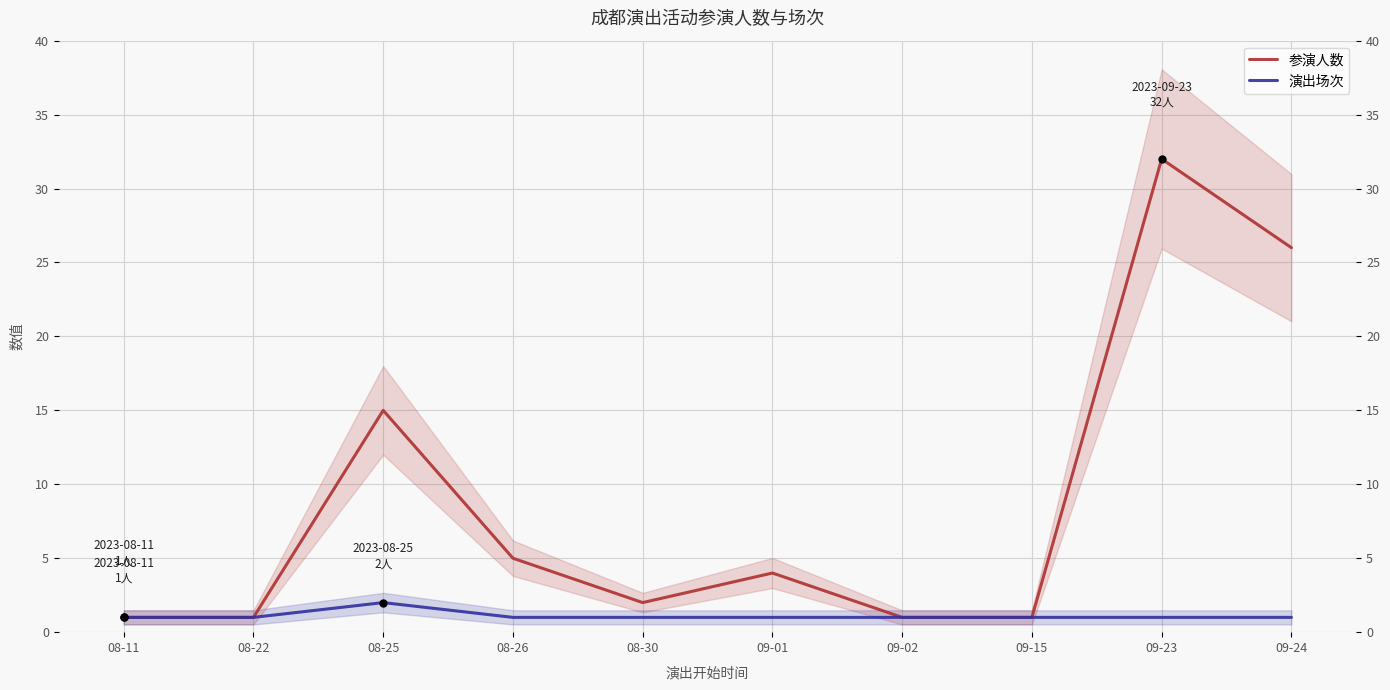

What is the sum of the 参演人数 values at 08-26 and 08-25?

20